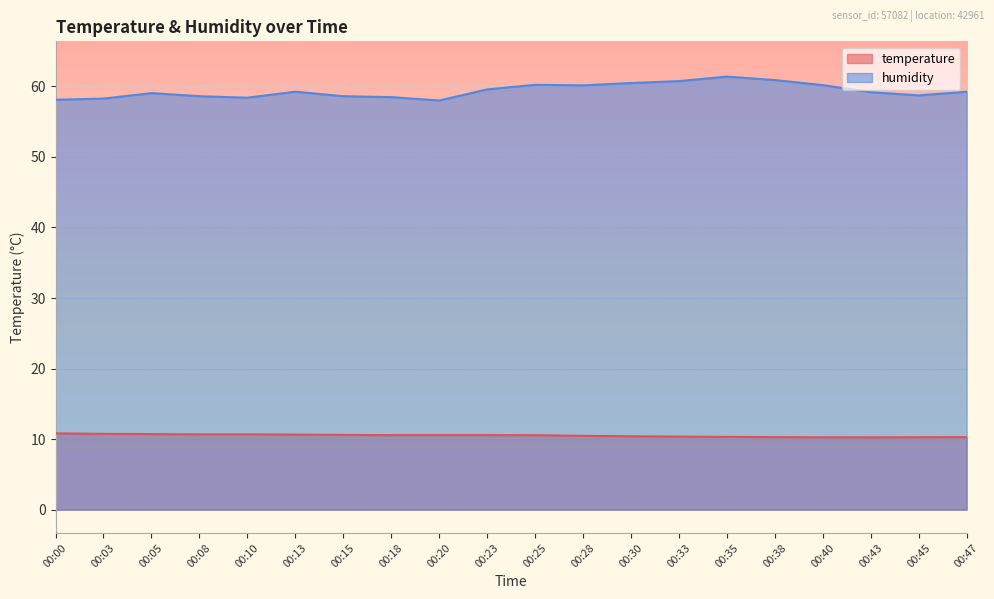

True or false: humidity and temperature cross at least once.

False